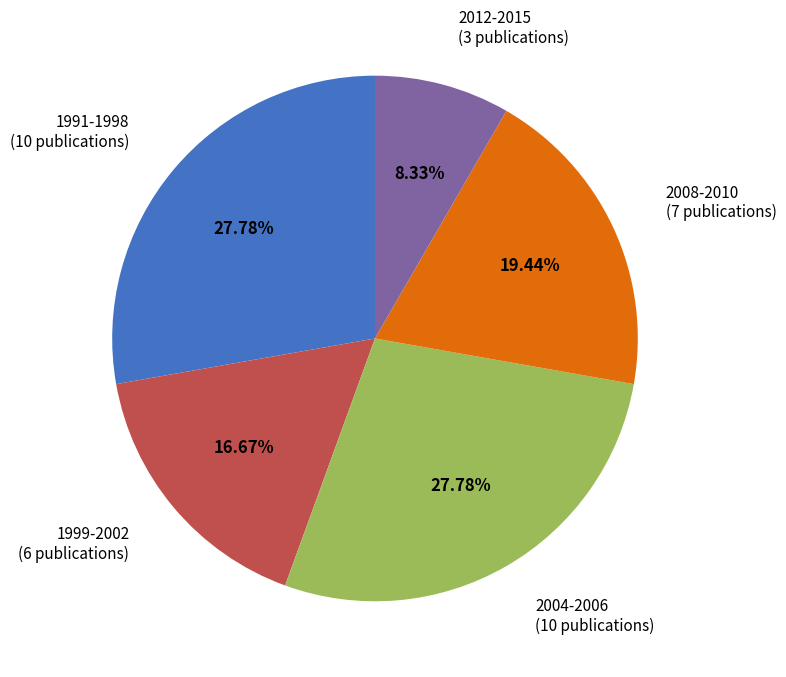

Between 2004-2006 and 2012-2015, which is larger?

2004-2006